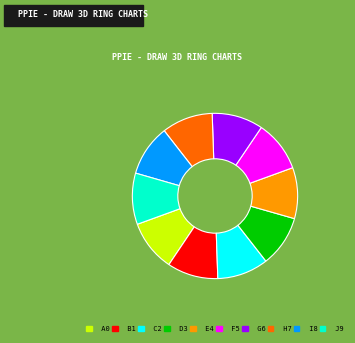

What is the ratio of the value at C2 to the value at F5?

1.0